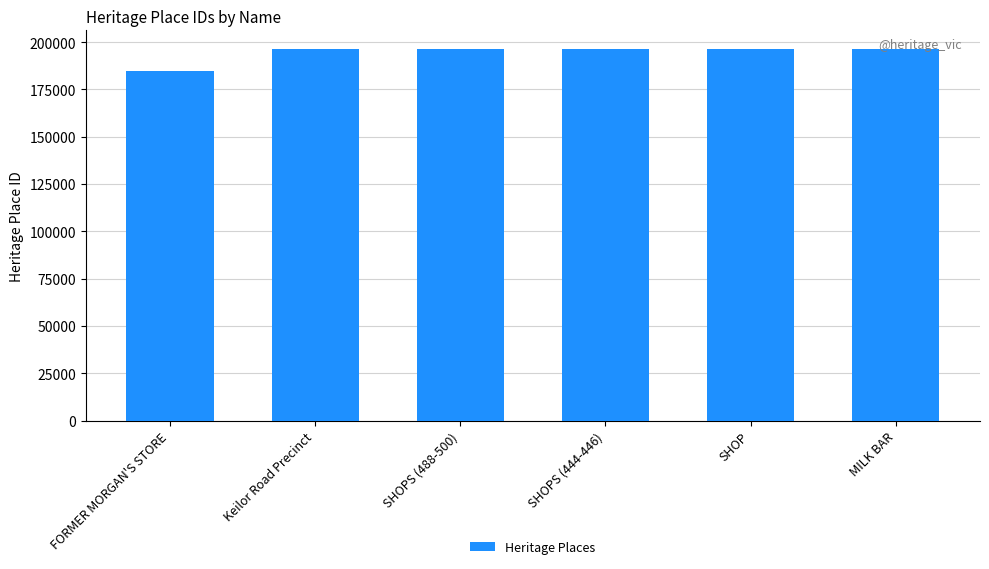

How many data points are less than 196232?

3